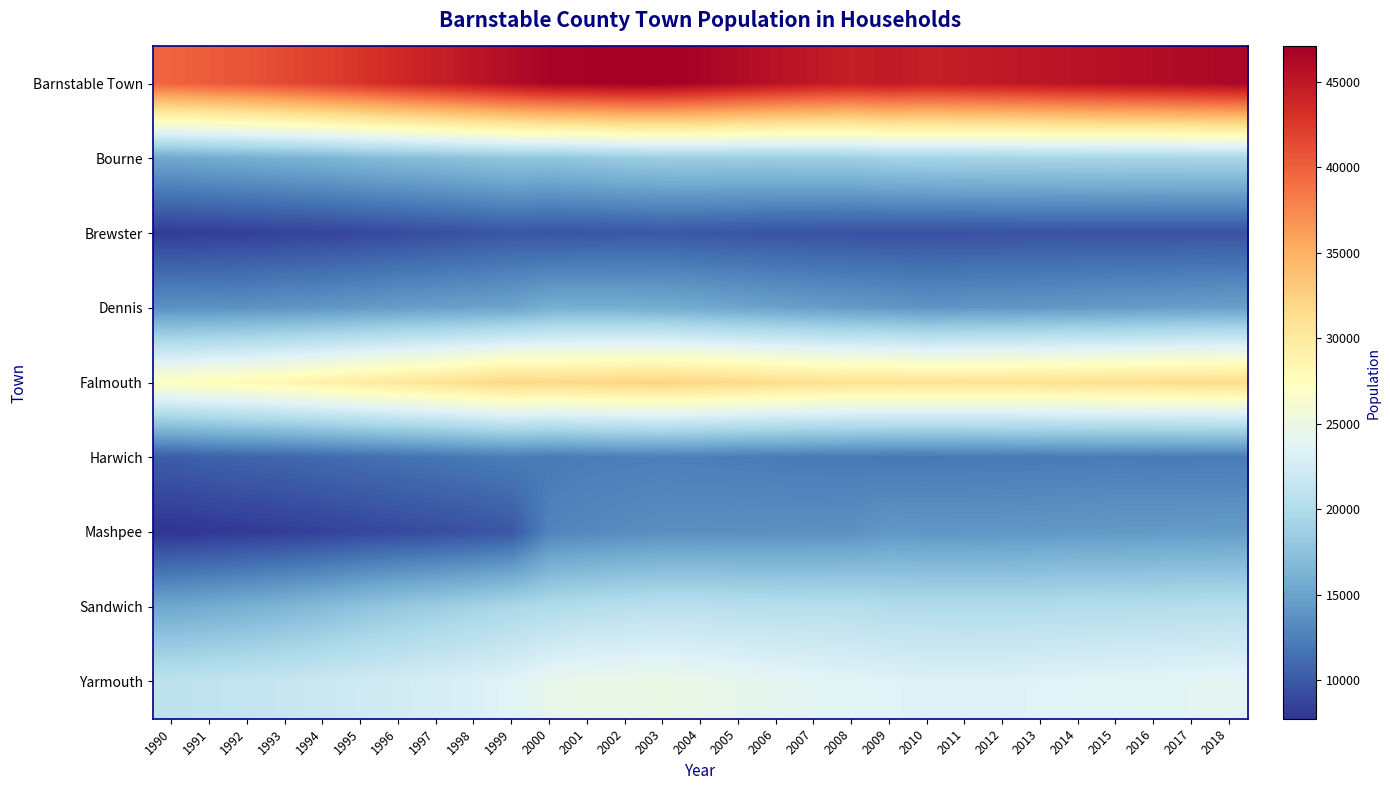

What is the minimum value shown in the chart?

7740